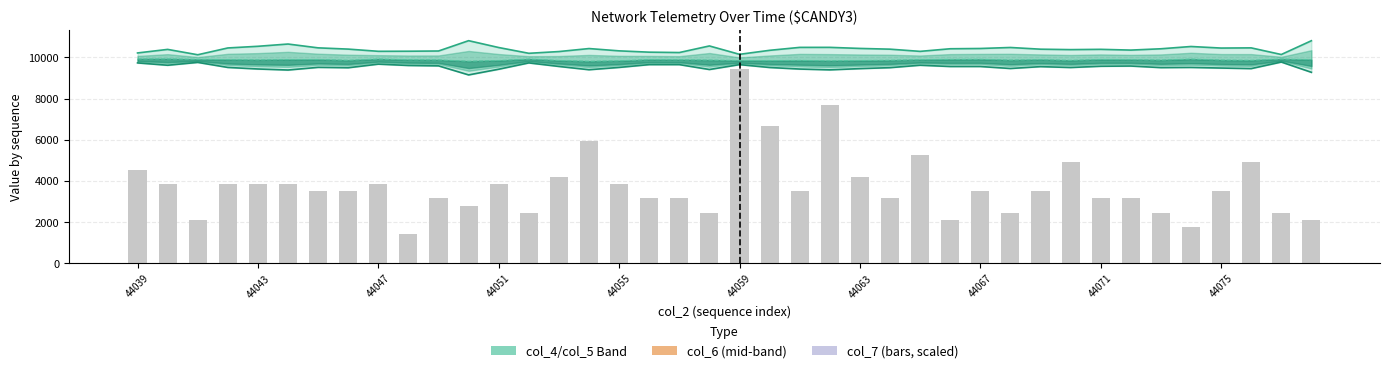

How many data points in col_5 (lower) are above 9518?

19